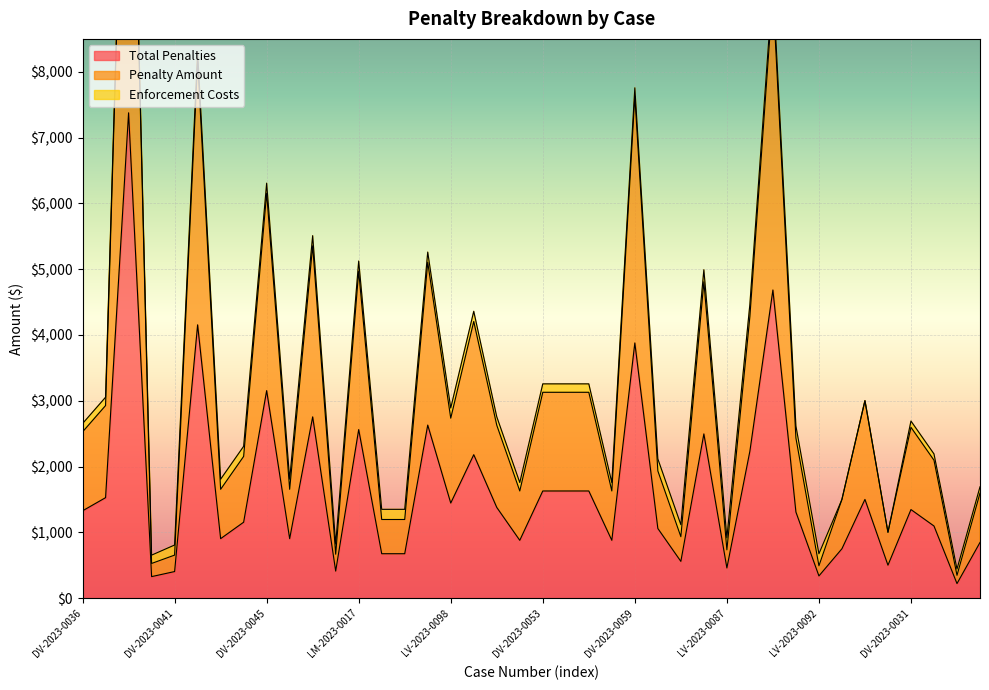

How many interior local peaks does the Total Penalties series have?

12